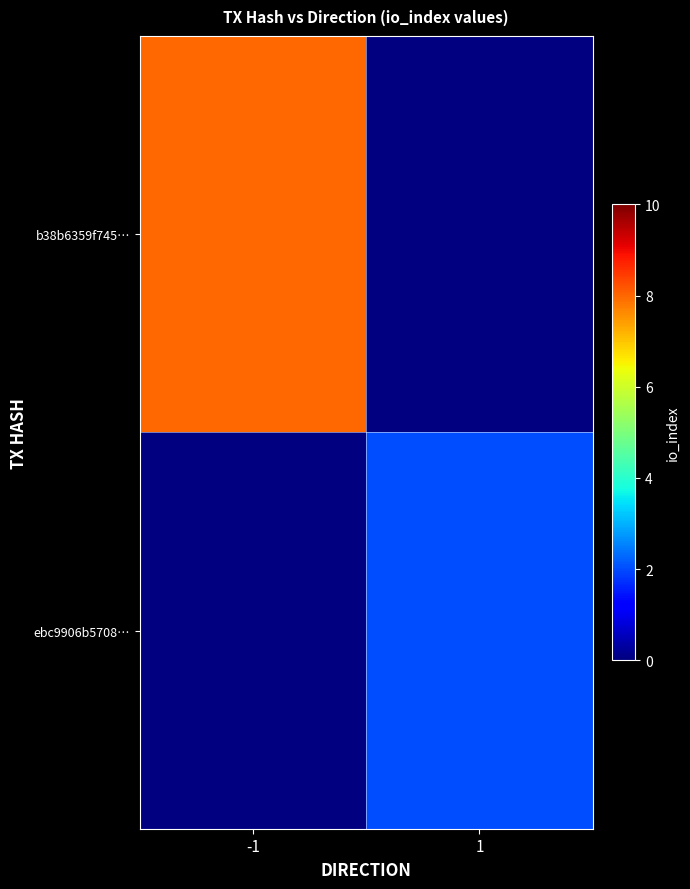

Which series has the largest range (max minus min)?

b38b6359f745…